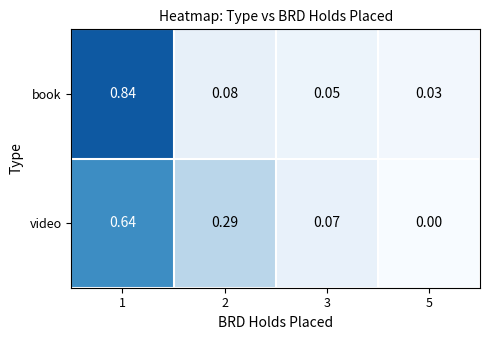

Is the value of video at 5 greater than the value of book at 2?

No